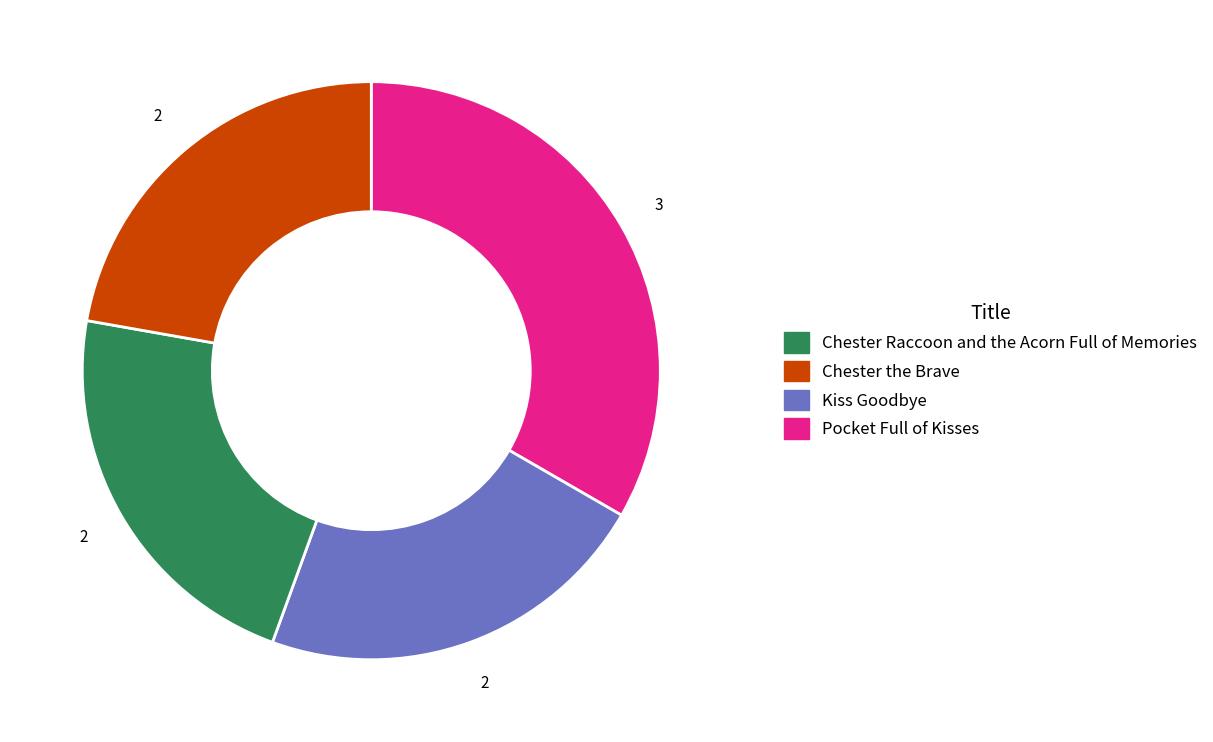

Is there a majority slice in this chart?

No